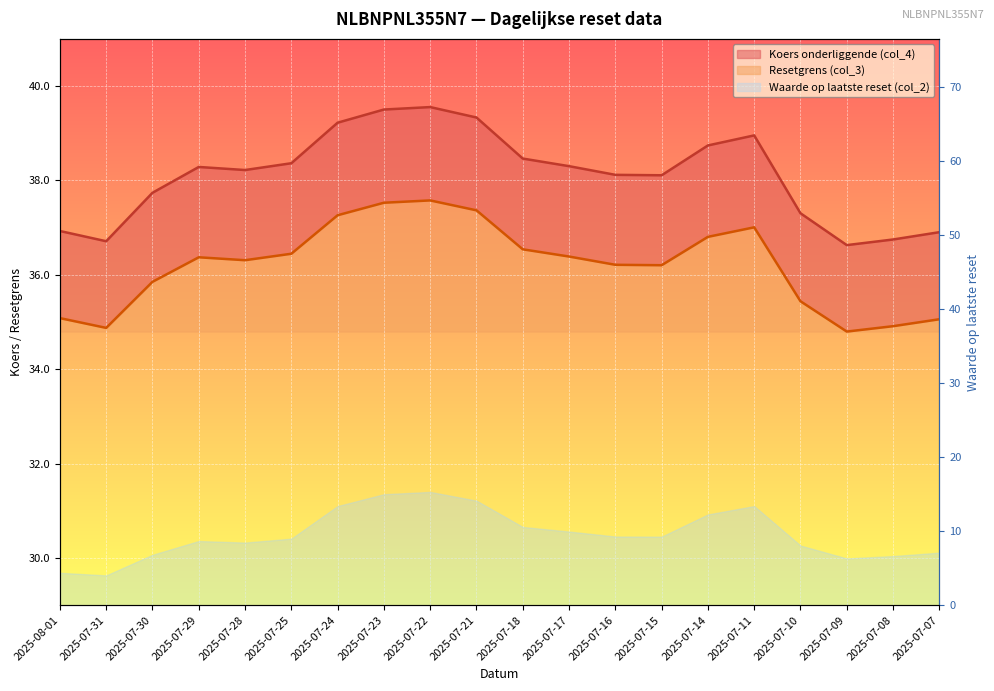

What is the sum of all Koers onderliggende (col_4) values?

762.1